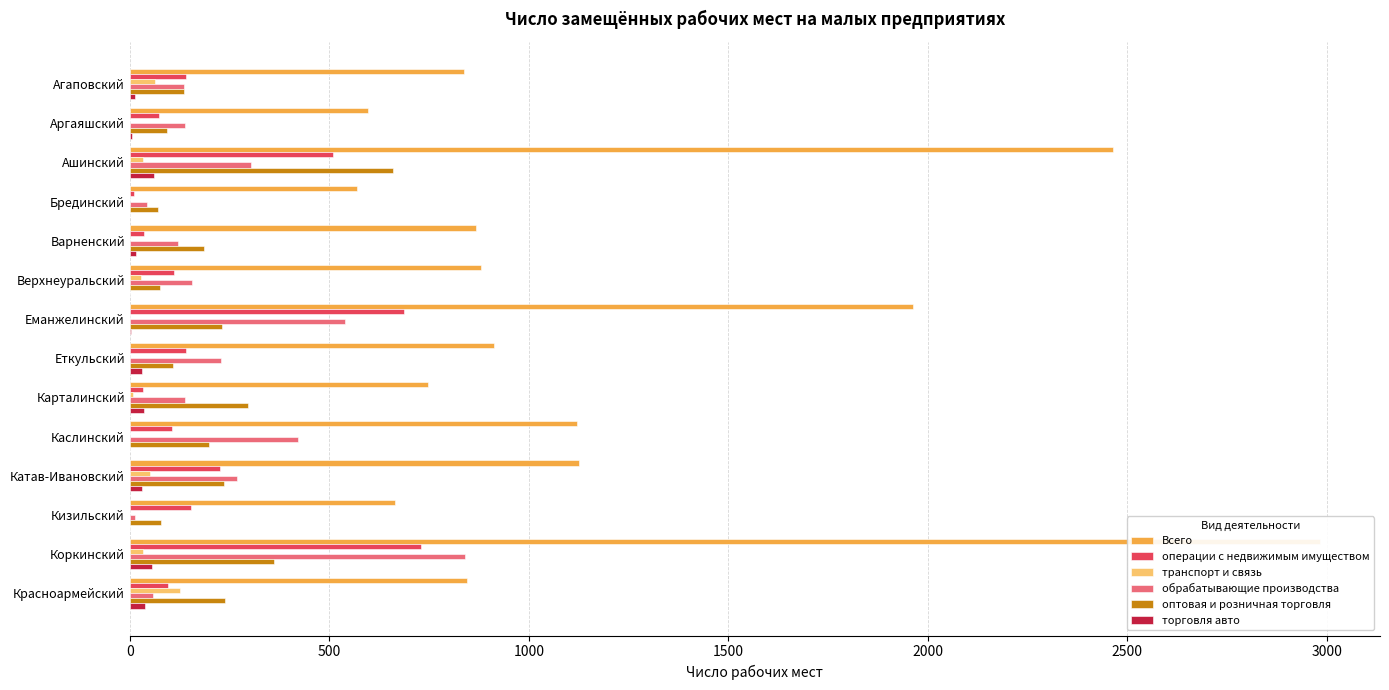

What value does the транспорт и связь series have at Катав-Ивановский?

50